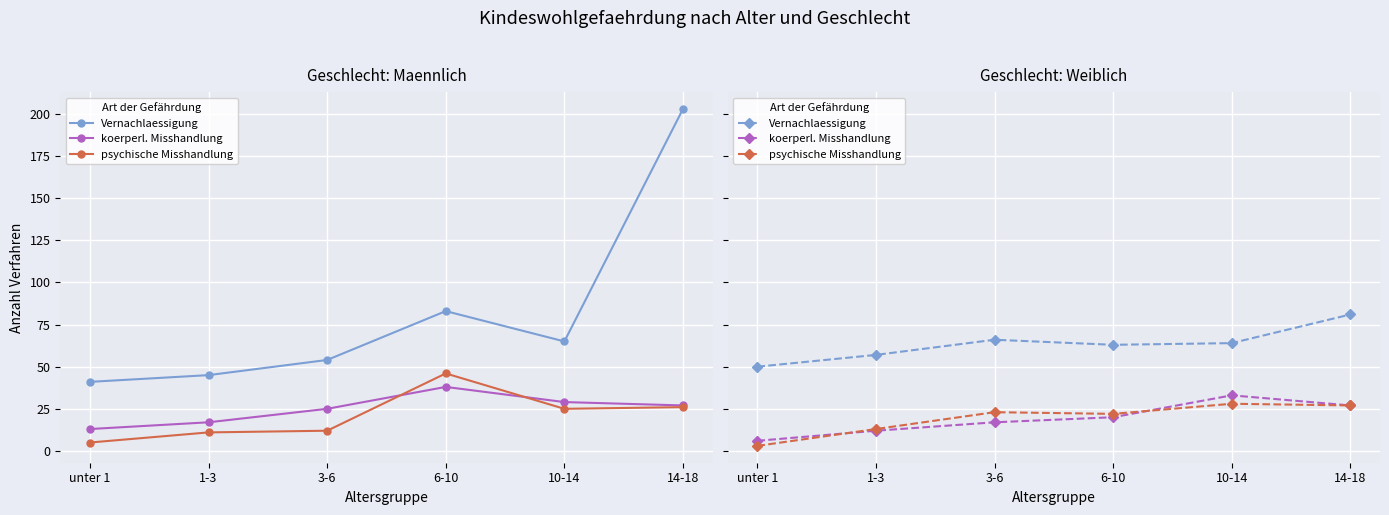

What is the minimum value for psychische Misshandlung?

3